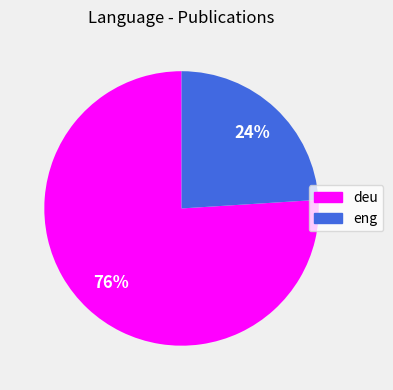

What is the largest slice in the pie chart?

deu